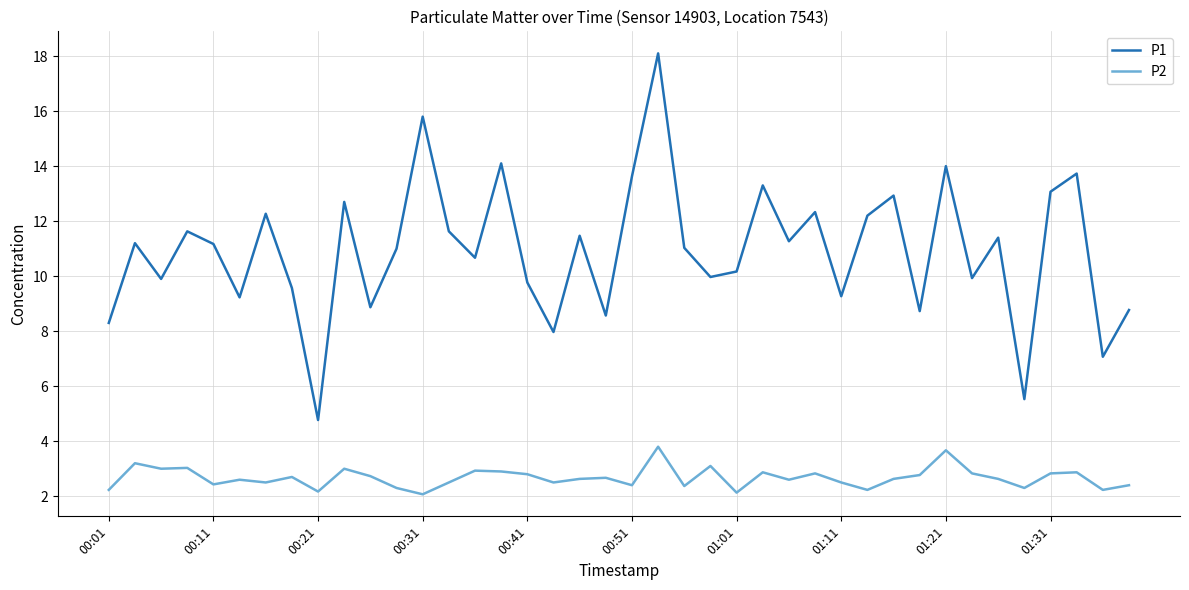

Rank the series by their maximum value, from highest to lowest.

P1, P2